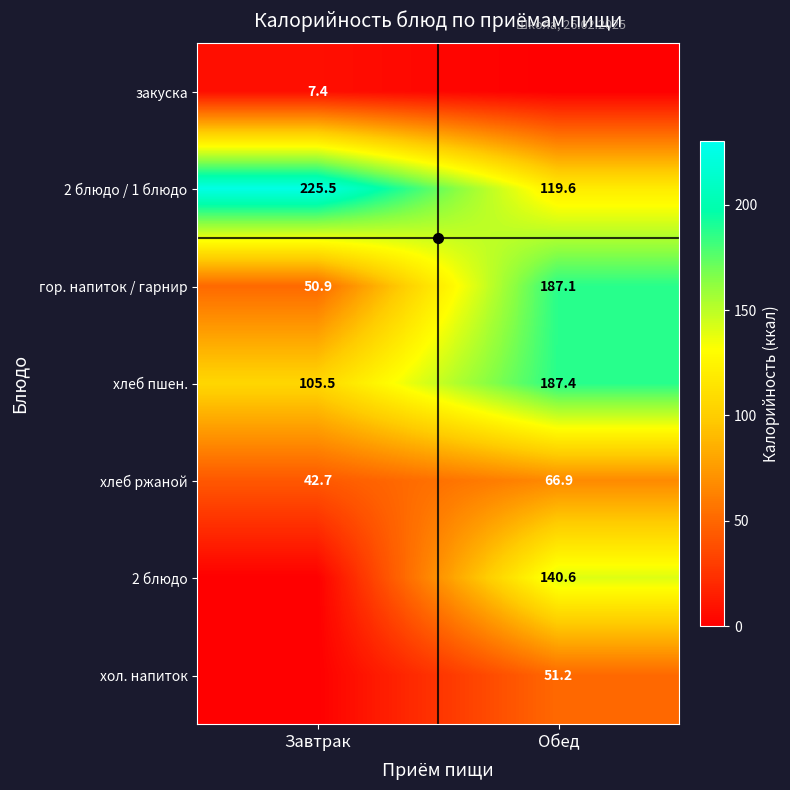

List the labels in order of хлеб ржаной value, smallest first.

Завтрак, Обед